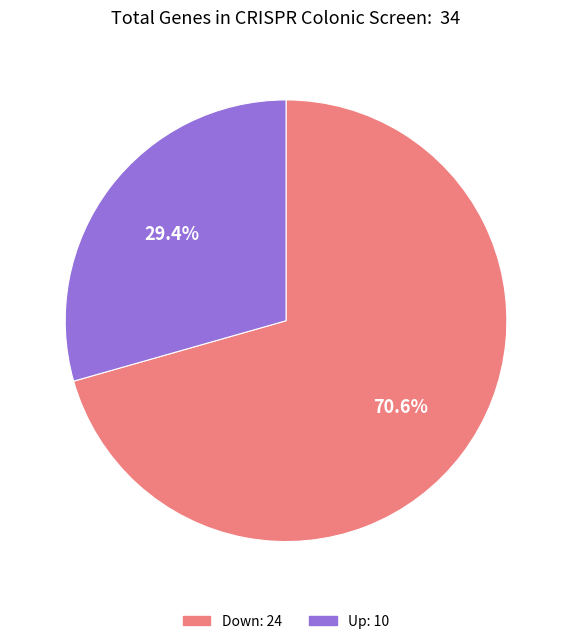

Does any single category account for the majority?

Yes